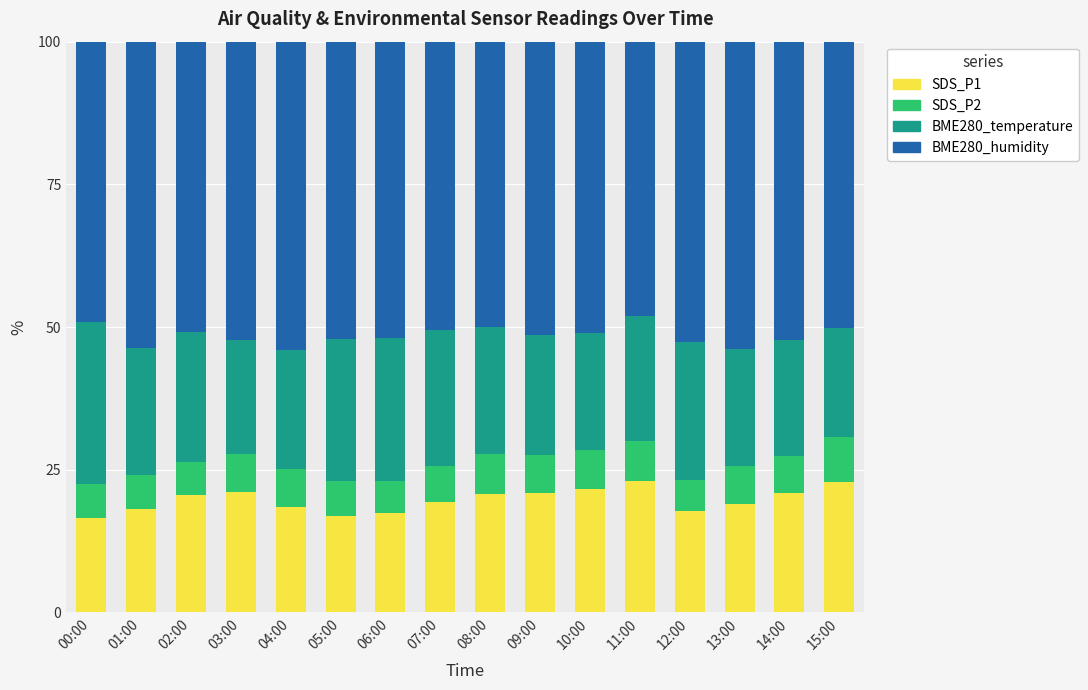

What is the sum of the SDS_P1 values at 15:00 and 03:00?

43.8